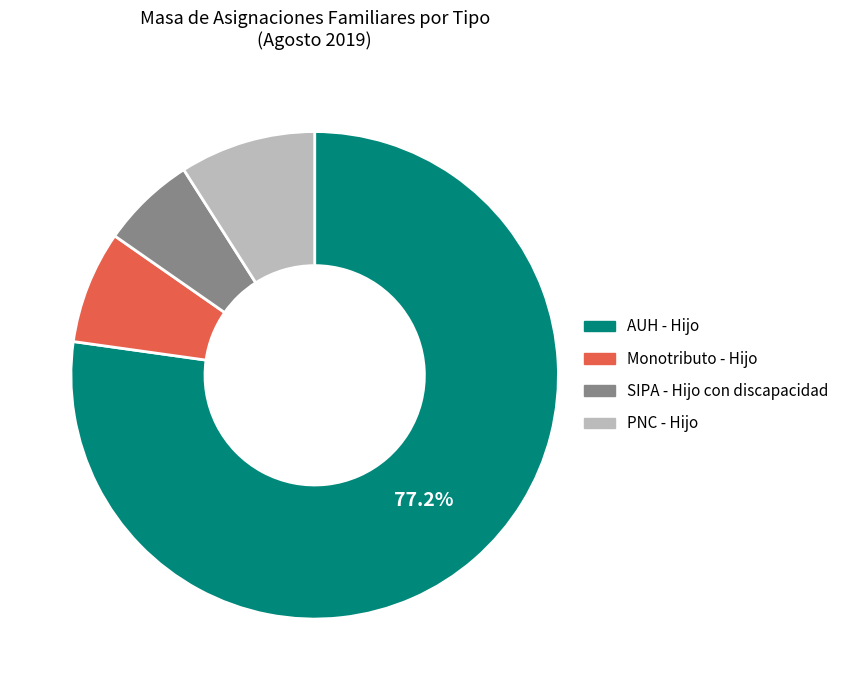

Which has a higher value, Monotributo - Hijo or AUH - Hijo?

AUH - Hijo